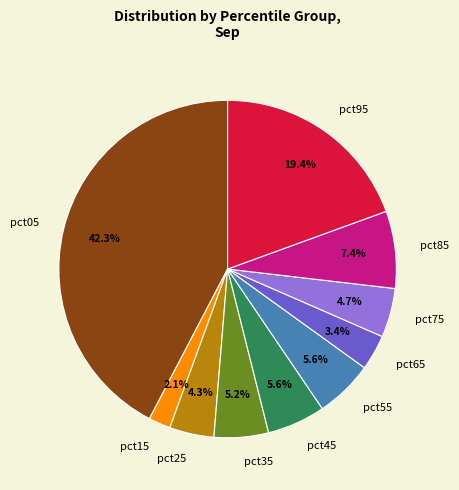

How many segments does this pie chart have?

10